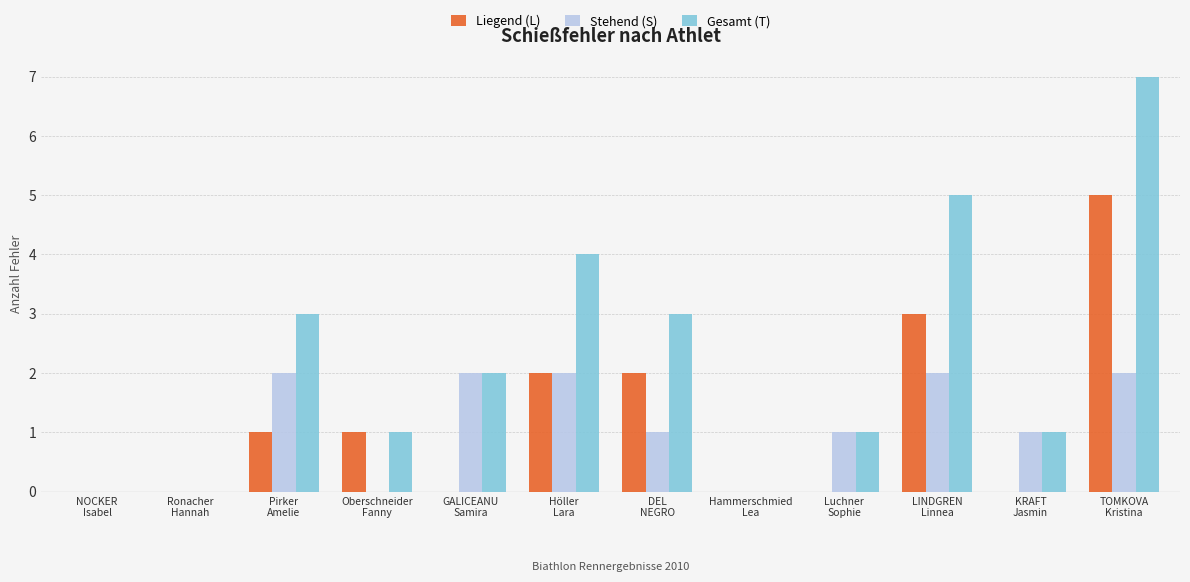

Is it true that Stehend (S) equals 1 at KRAFT
Jasmin?

True